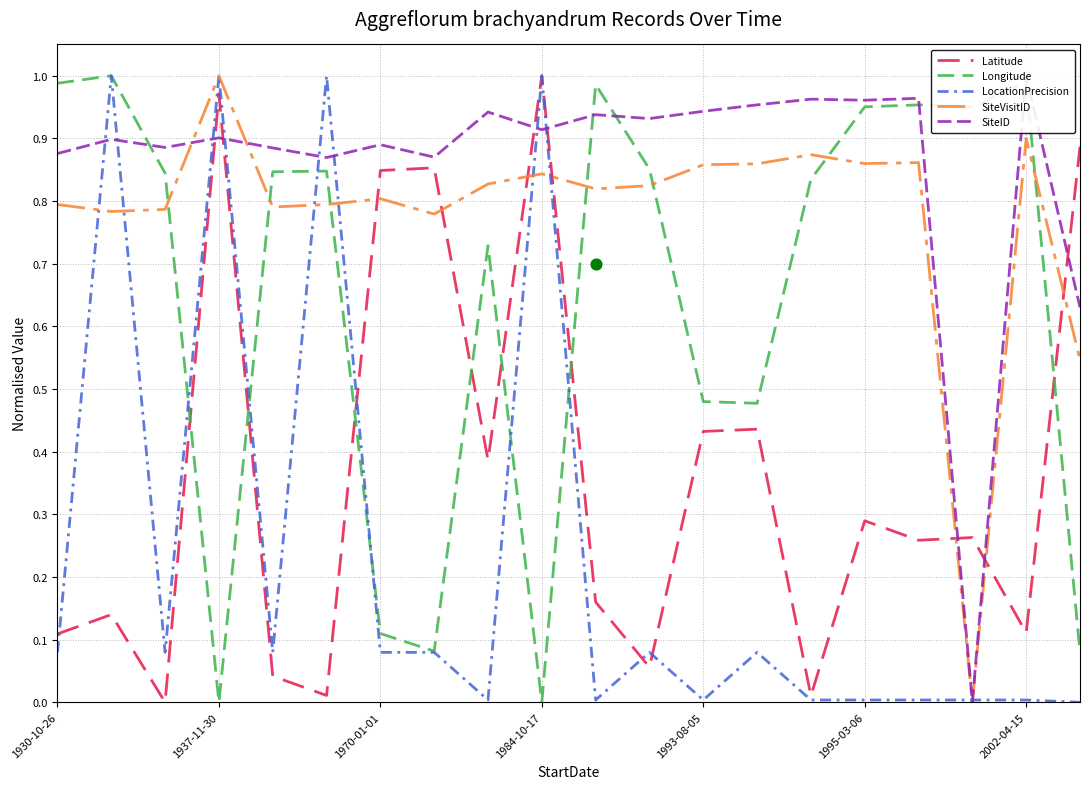

What is the total value across all series at 1930-10-26?

2.8